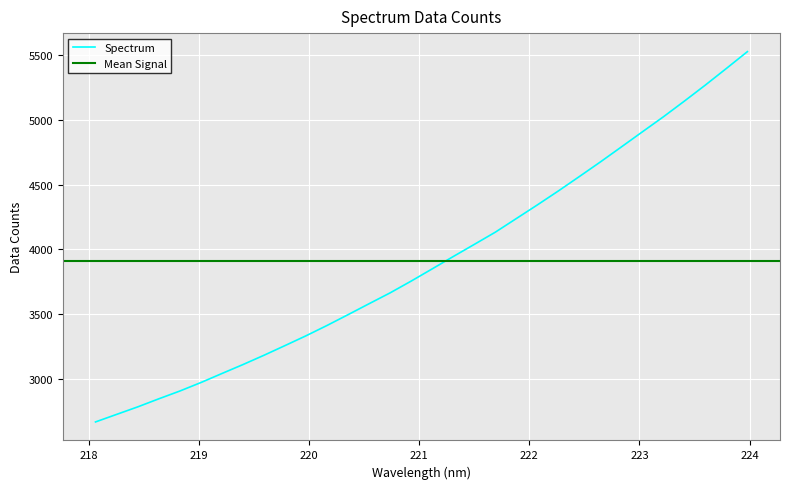

What is the difference between the values at 219.2067 and 220.5444?

539.6